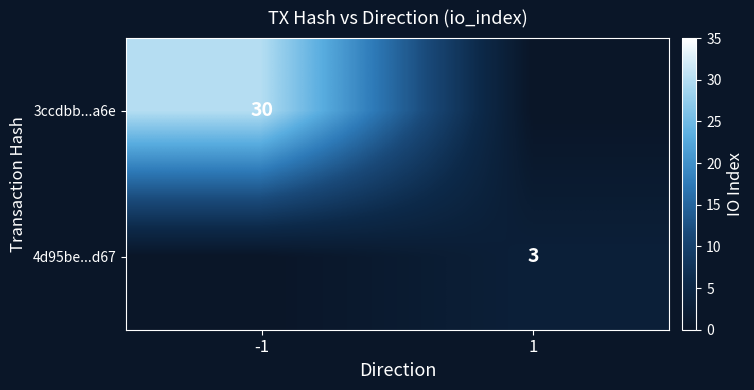

The value of 3ccdbb...a6e at -1 is 30. True or false?

True